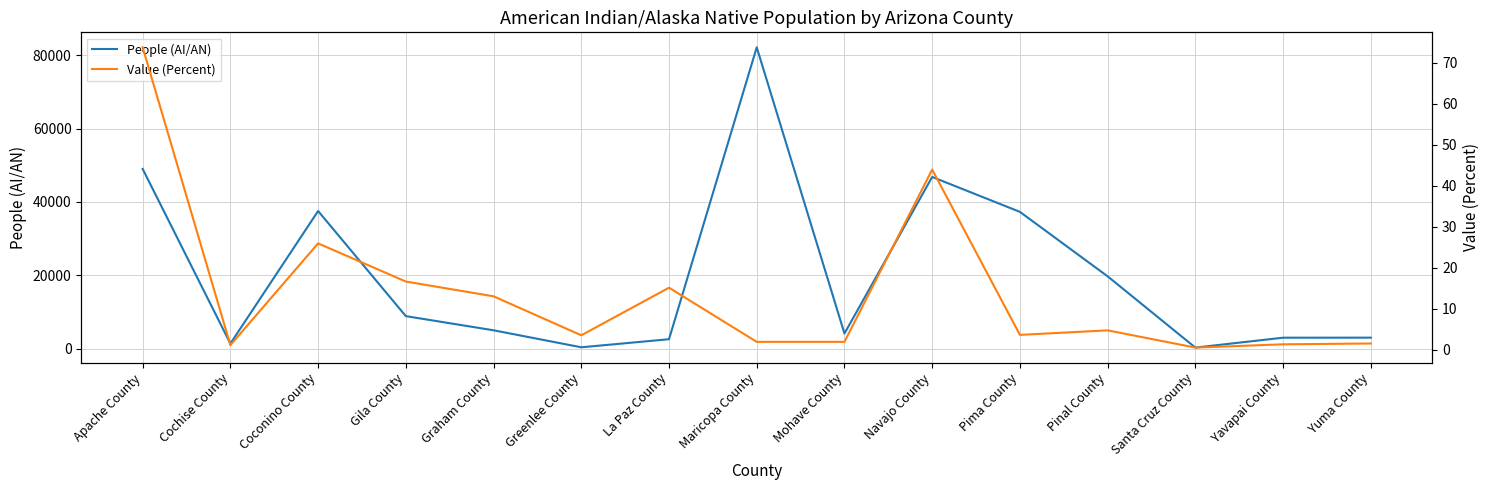

Is this an area chart (filled region under the line)?

No